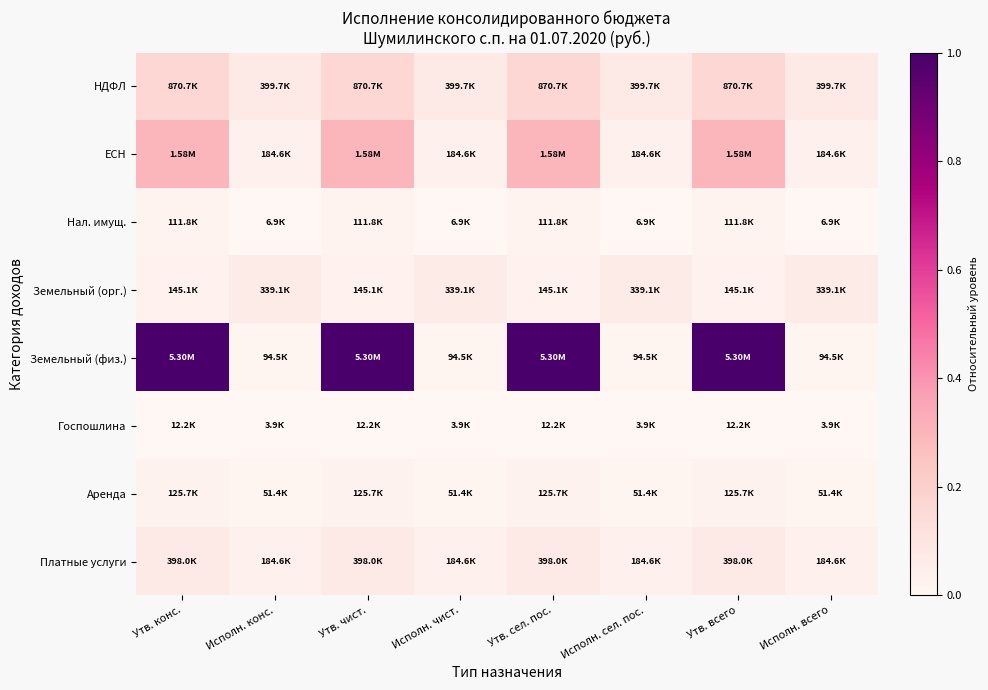

Reading left to right, list all the values displayed in this chart.

НДФЛ: Утв. конс.=0.2	Исполн. конс.=0.1	Утв. чист.=0.2	Исполн. чист.=0.1	Утв. сел. пос.=0.2	Исполн. сел. пос.=0.1	Утв. всего=0.2	Исполн. всего=0.1
ЕСН: Утв. конс.=0.3	Исполн. конс.=0.0	Утв. чист.=0.3	Исполн. чист.=0.0	Утв. сел. пос.=0.3	Исполн. сел. пос.=0.0	Утв. всего=0.3	Исполн. всего=0.0
Нал. имущ.: Утв. конс.=0.0	Исполн. конс.=0.0	Утв. чист.=0.0	Исполн. чист.=0.0	Утв. сел. пос.=0.0	Исполн. сел. пос.=0.0	Утв. всего=0.0	Исполн. всего=0.0
Земельный (орг.): Утв. конс.=0.0	Исполн. конс.=0.1	Утв. чист.=0.0	Исполн. чист.=0.1	Утв. сел. пос.=0.0	Исполн. сел. пос.=0.1	Утв. всего=0.0	Исполн. всего=0.1
Земельный (физ.): Утв. конс.=1.0	Исполн. конс.=0.0	Утв. чист.=1.0	Исполн. чист.=0.0	Утв. сел. пос.=1.0	Исполн. сел. пос.=0.0	Утв. всего=1.0	Исполн. всего=0.0
Госпошлина: Утв. конс.=0.0	Исполн. конс.=0.0	Утв. чист.=0.0	Исполн. чист.=0.0	Утв. сел. пос.=0.0	Исполн. сел. пос.=0.0	Утв. всего=0.0	Исполн. всего=0.0
Аренда: Утв. конс.=0.0	Исполн. конс.=0.0	Утв. чист.=0.0	Исполн. чист.=0.0	Утв. сел. пос.=0.0	Исполн. сел. пос.=0.0	Утв. всего=0.0	Исполн. всего=0.0
Платные услуги: Утв. конс.=0.1	Исполн. конс.=0.0	Утв. чист.=0.1	Исполн. чист.=0.0	Утв. сел. пос.=0.1	Исполн. сел. пос.=0.0	Утв. всего=0.1	Исполн. всего=0.0